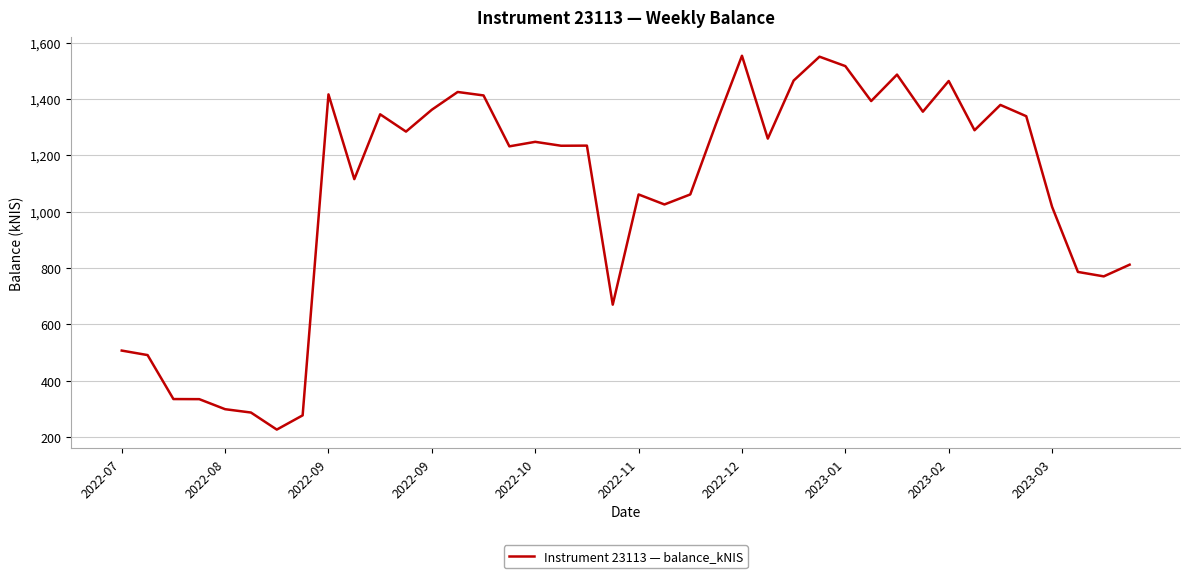

True or false: the data has more than 0 interior local peaks.

True